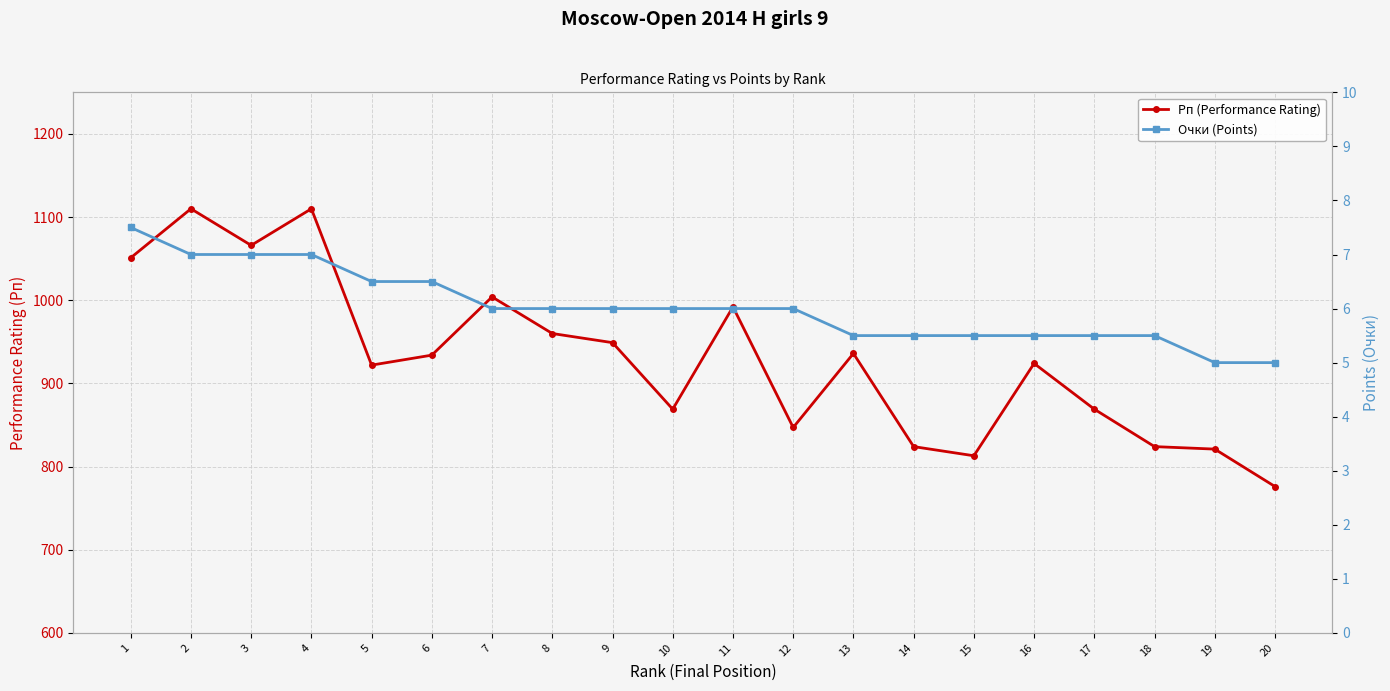

True or false: Рп (Performance Rating) and Очки (Points) cross at least once.

False